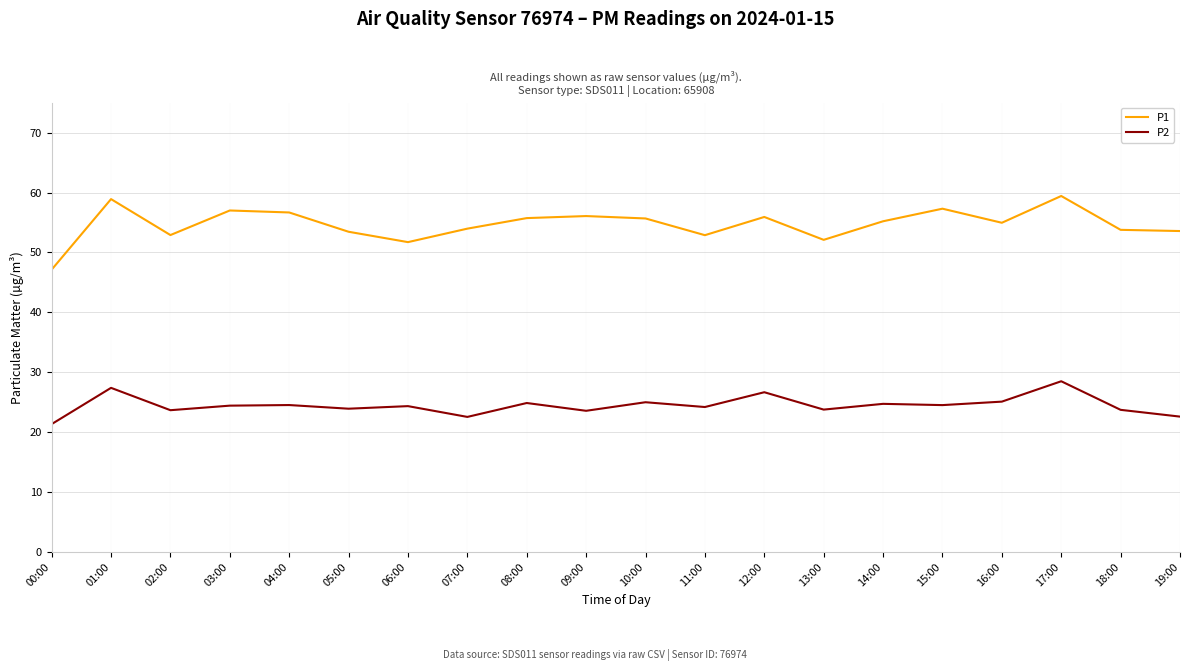

What value does the P2 series have at 08:00?

24.9